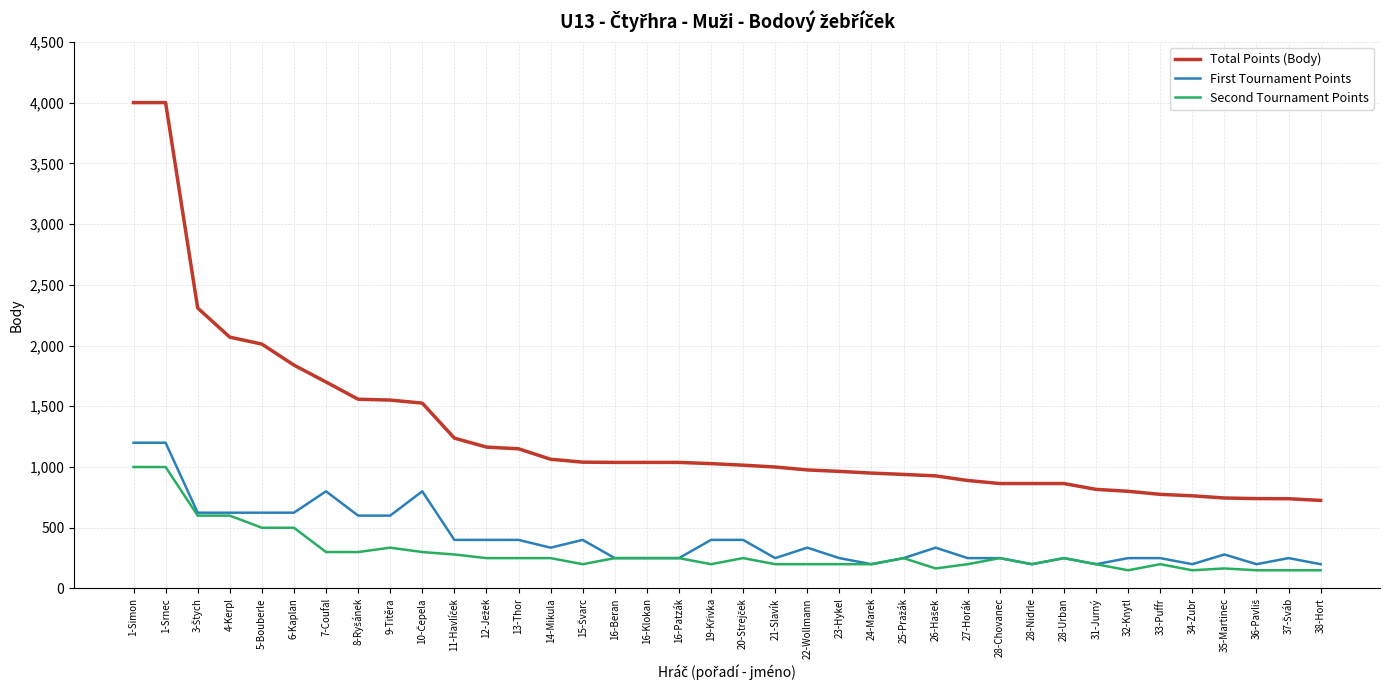

What is the sum of the First Tournament Points values at 16-Patzák and 24-Marek?

450